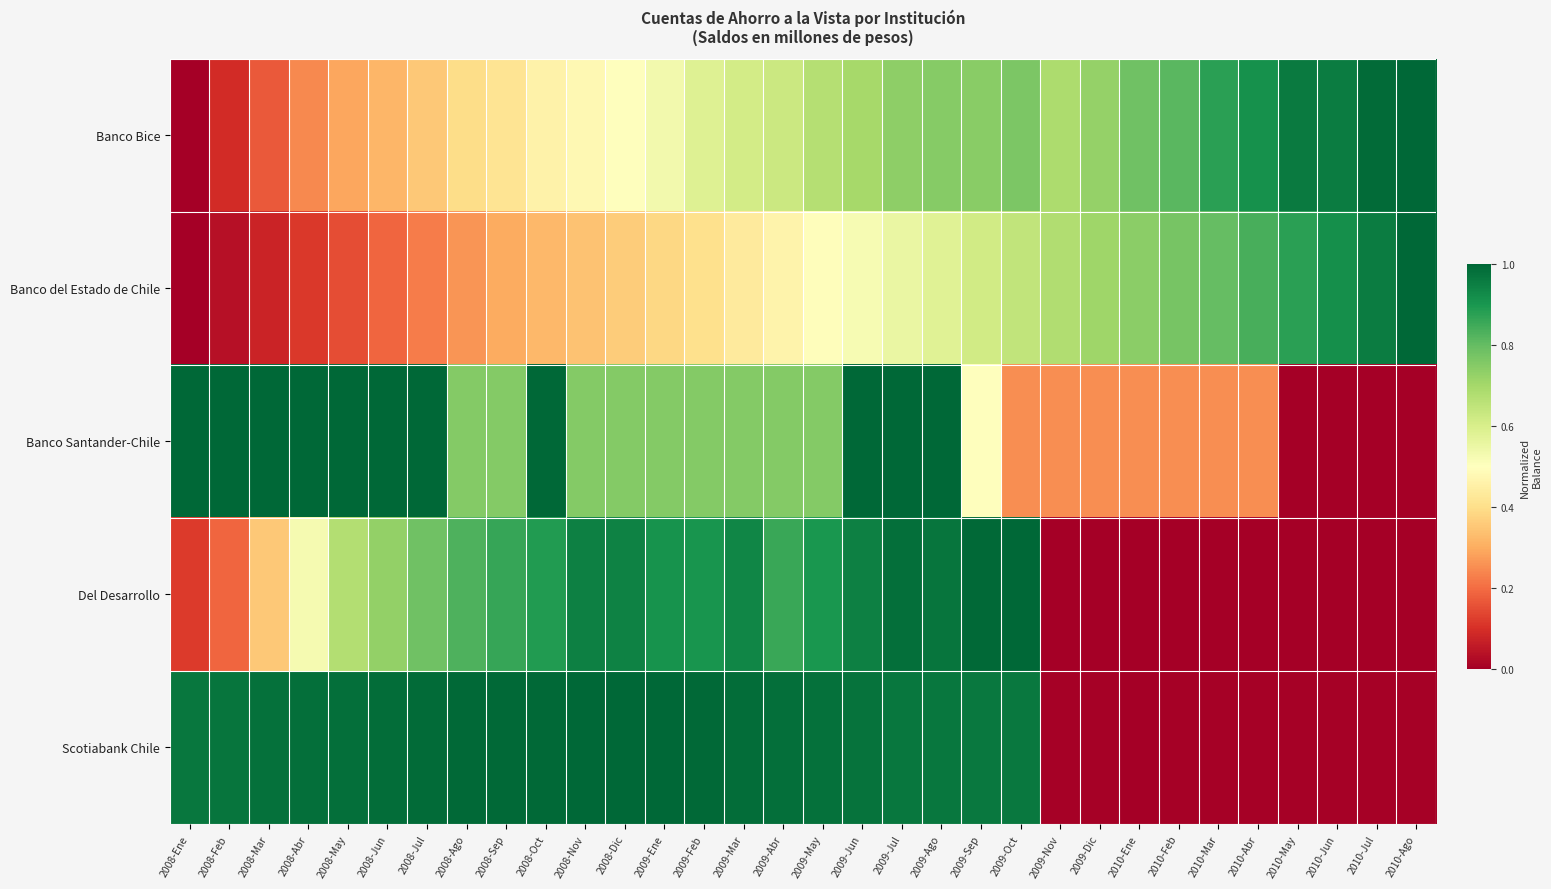

Between 2008-Mar and 2009-Dic, which series saw the biggest shift?

Scotiabank Chile